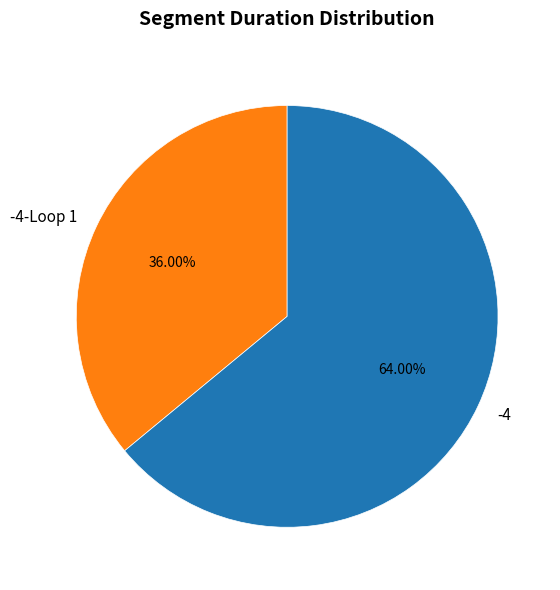

Count the number of slices in the pie.

2